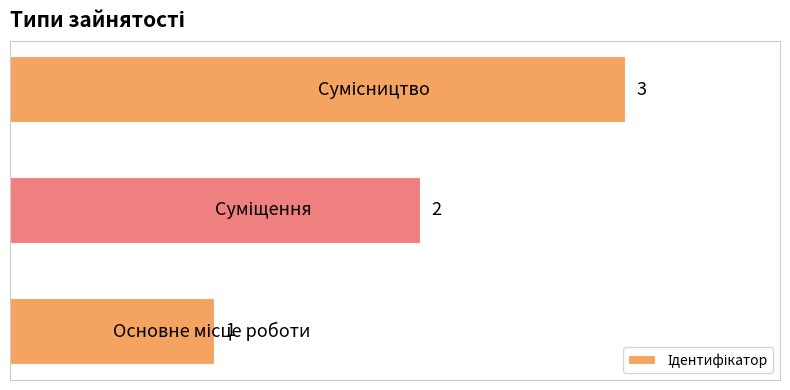

What is the sum of all values?

6